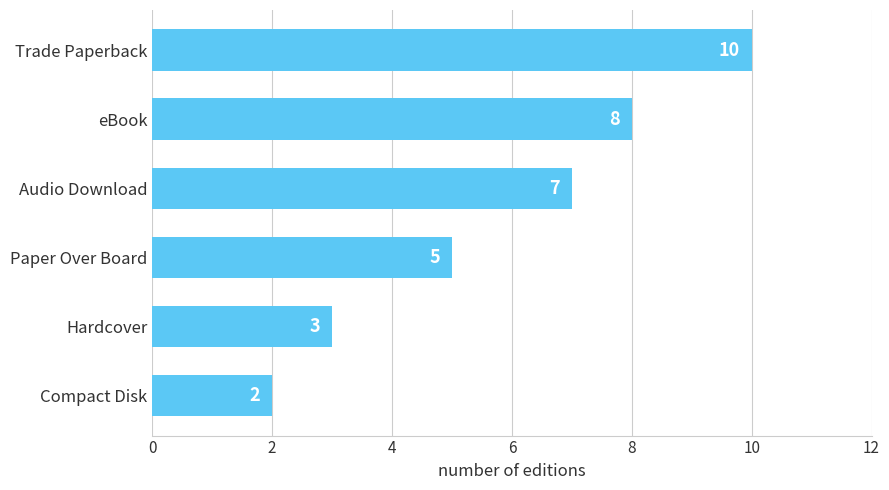

Count the values in the range 3 to 8.

4